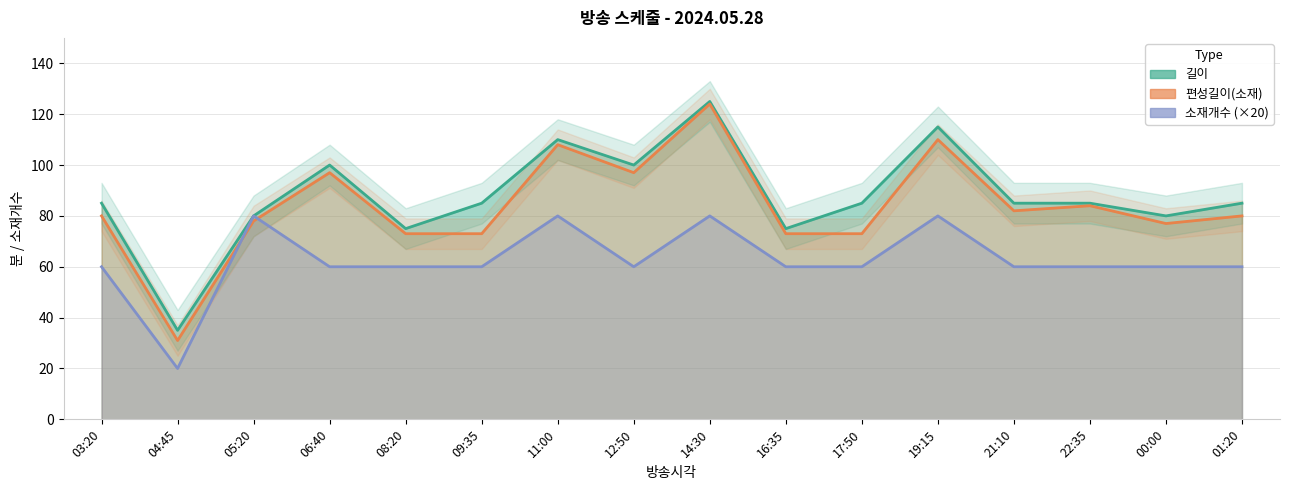

List the labels in order of 편성길이(소재) value, largest first.

14:30, 19:15, 11:00, 06:40, 12:50, 22:35, 21:10, 03:20, 01:20, 05:20, 00:00, 08:20, 09:35, 16:35, 17:50, 04:45